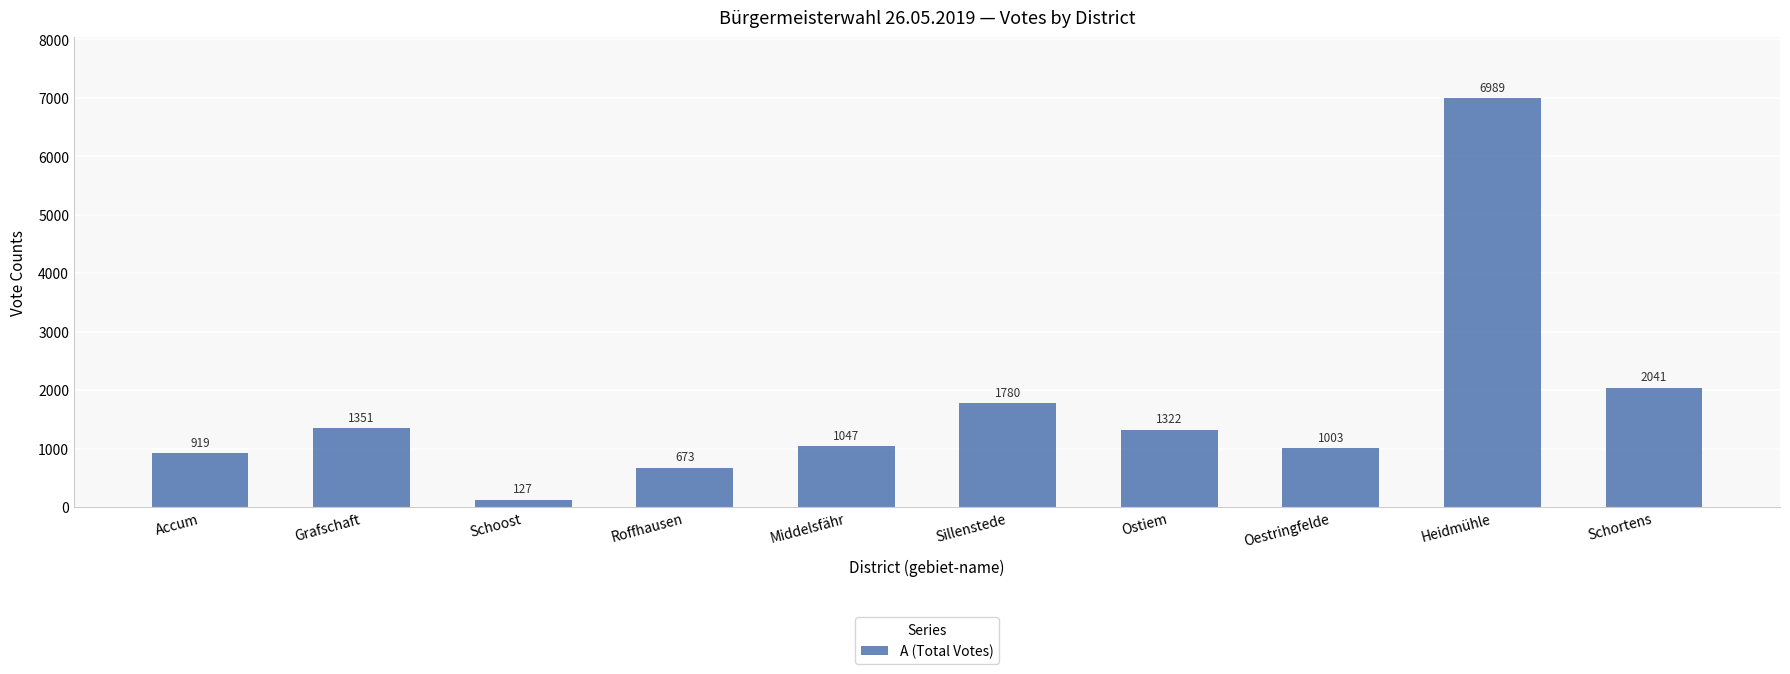

Reading right to left, extract all data points from this chart.

Schortens=2041	Heidmühle=6989	Oestringfelde=1003	Ostiem=1322	Sillenstede=1780	Middelsfähr=1047	Roffhausen=673	Schoost=127	Grafschaft=1351	Accum=919